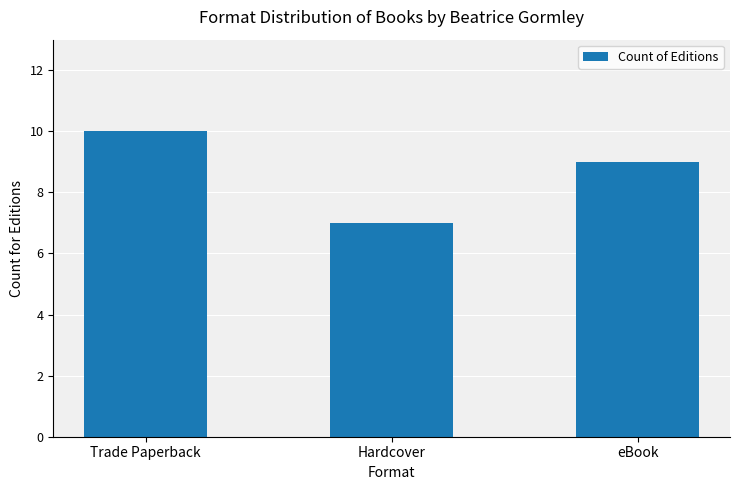

What is the smallest value displayed?

7